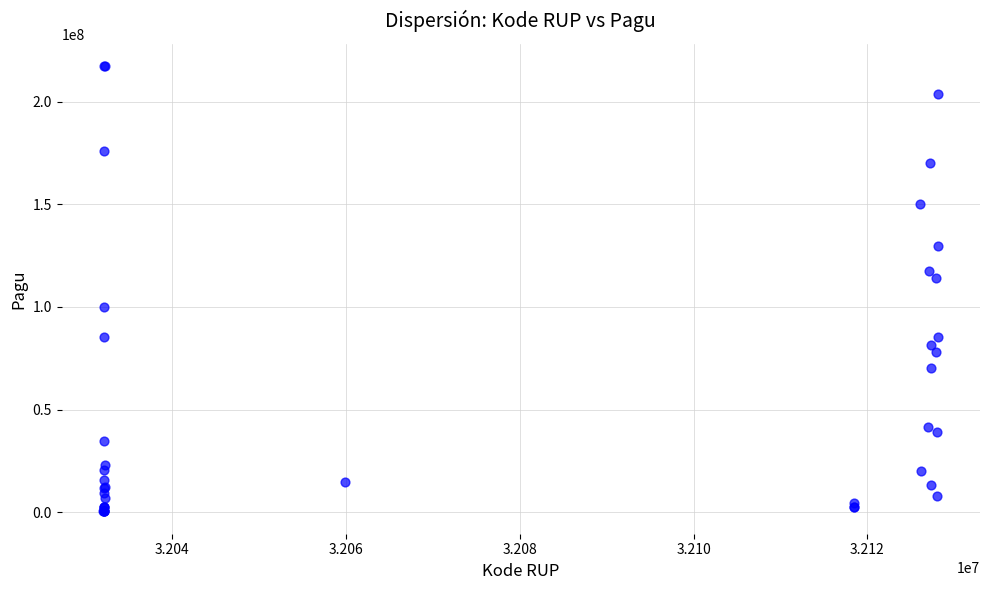

What Y value in the scatter plot is closest to 108830000?

114296000